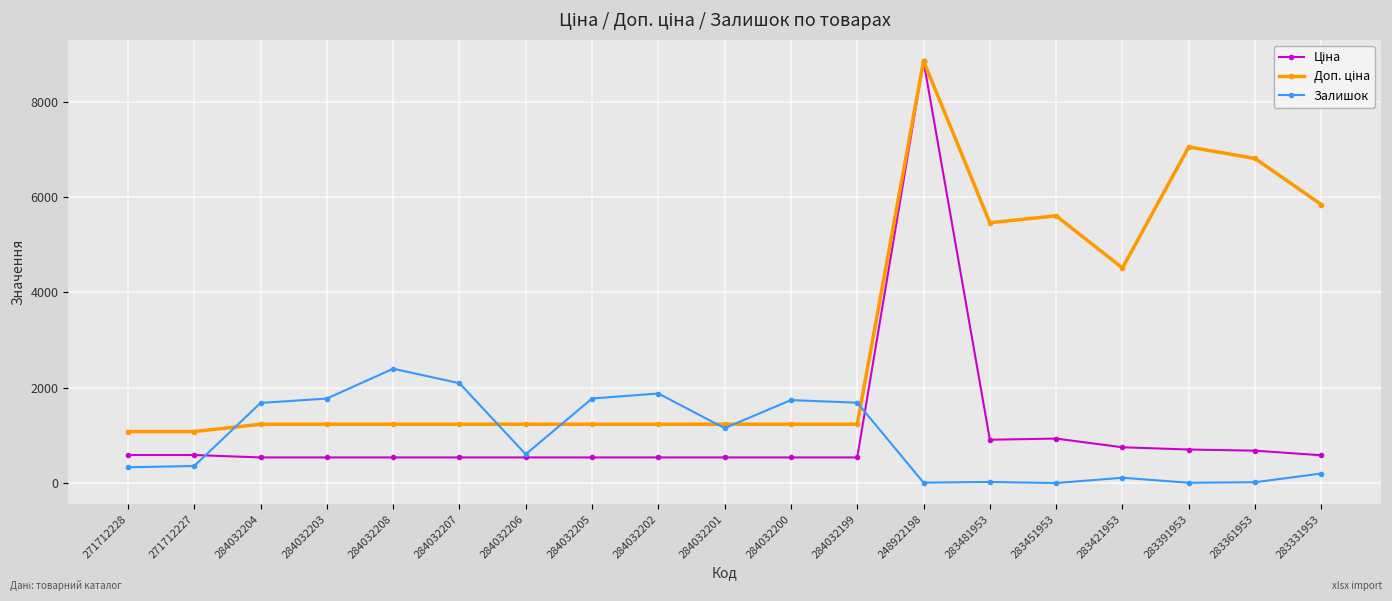

What is the total value across all series at 284032207?

3870.4